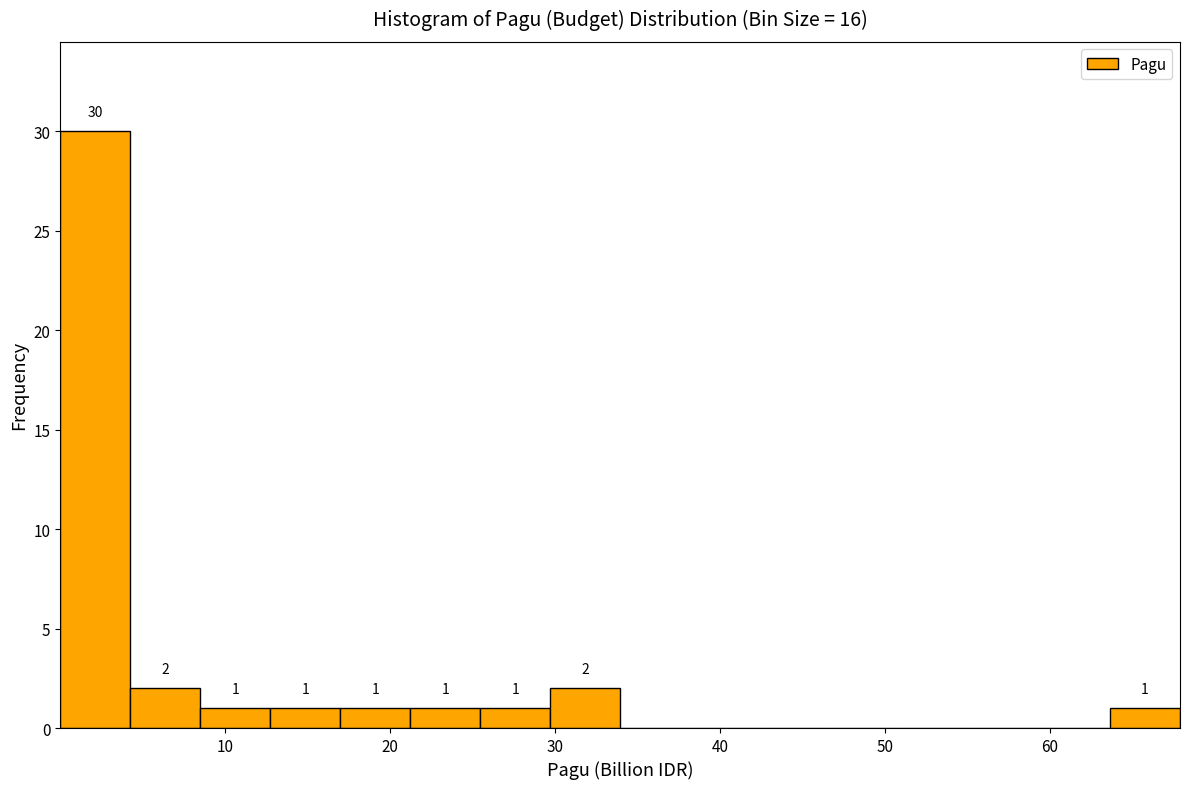

Which range on the x-axis has the tallest bar?

0 to 4